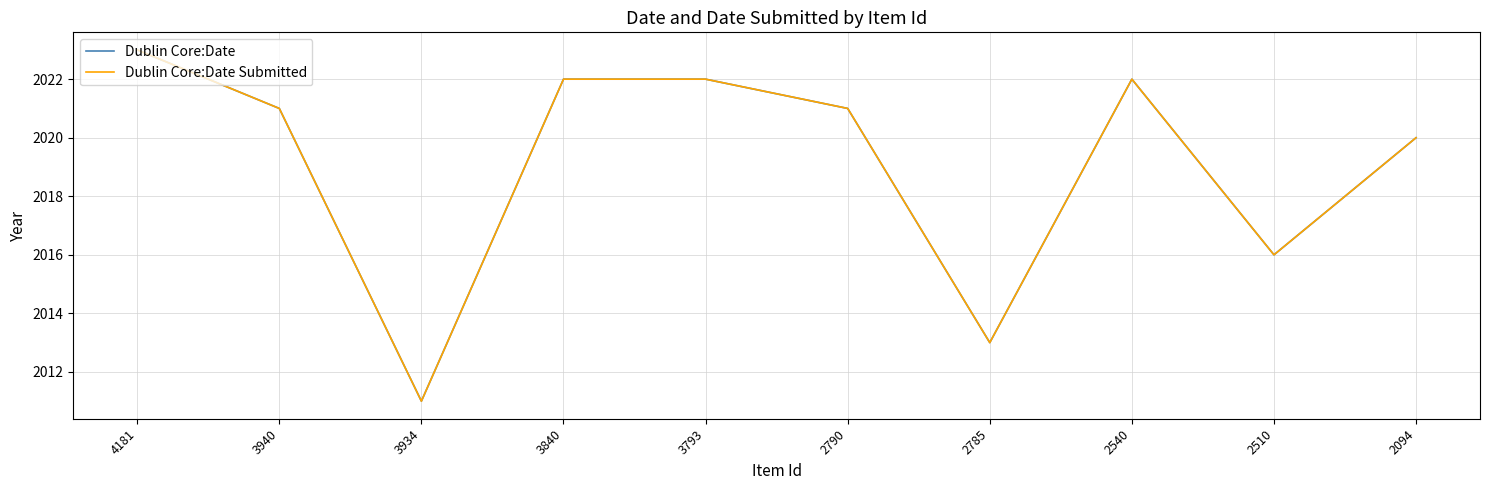

Is this an area chart (filled region under the line)?

No